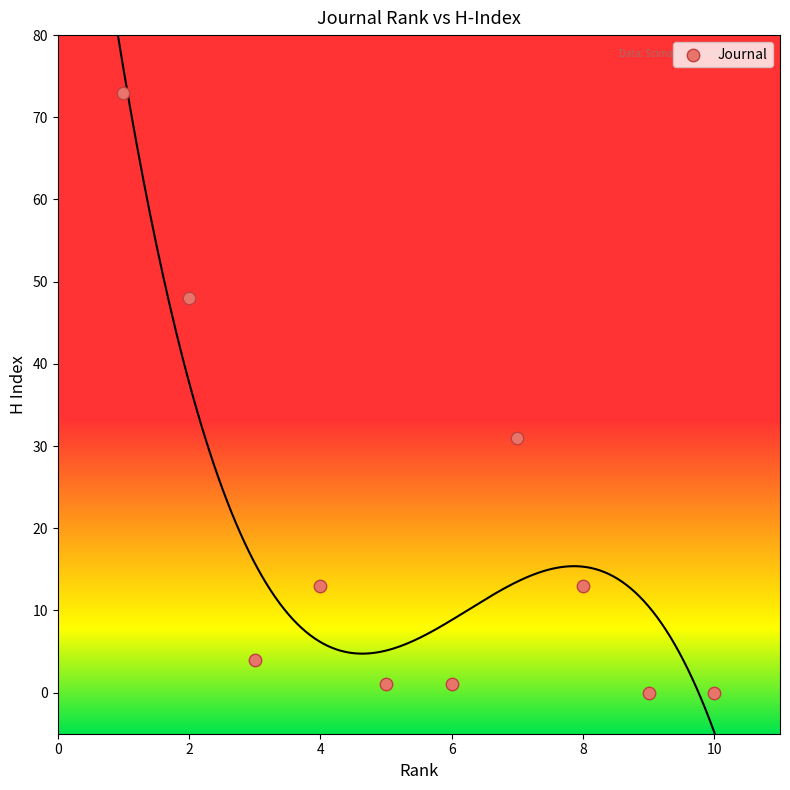

What Y value in the scatter plot is closest to 36?

31